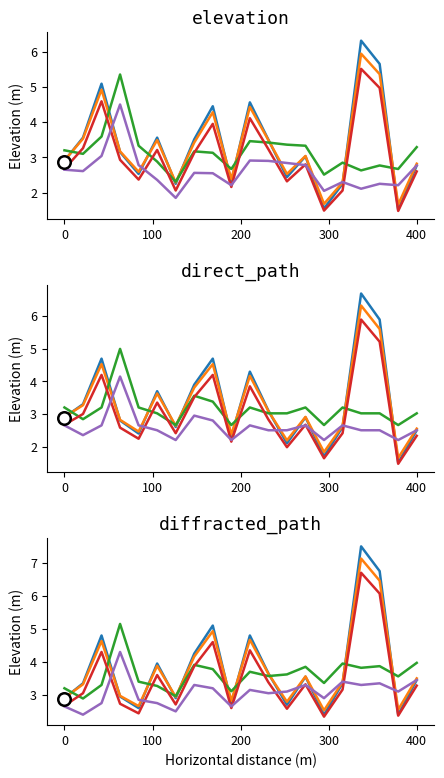

What is the difference between the maximum and second lowest values in the series_5 series?

1.8